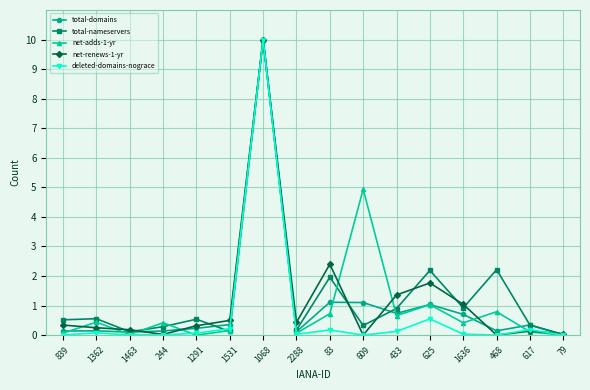

Is the value of total-nameservers at 839 greater than the value of deleted-domains-nograce at 1463?

Yes